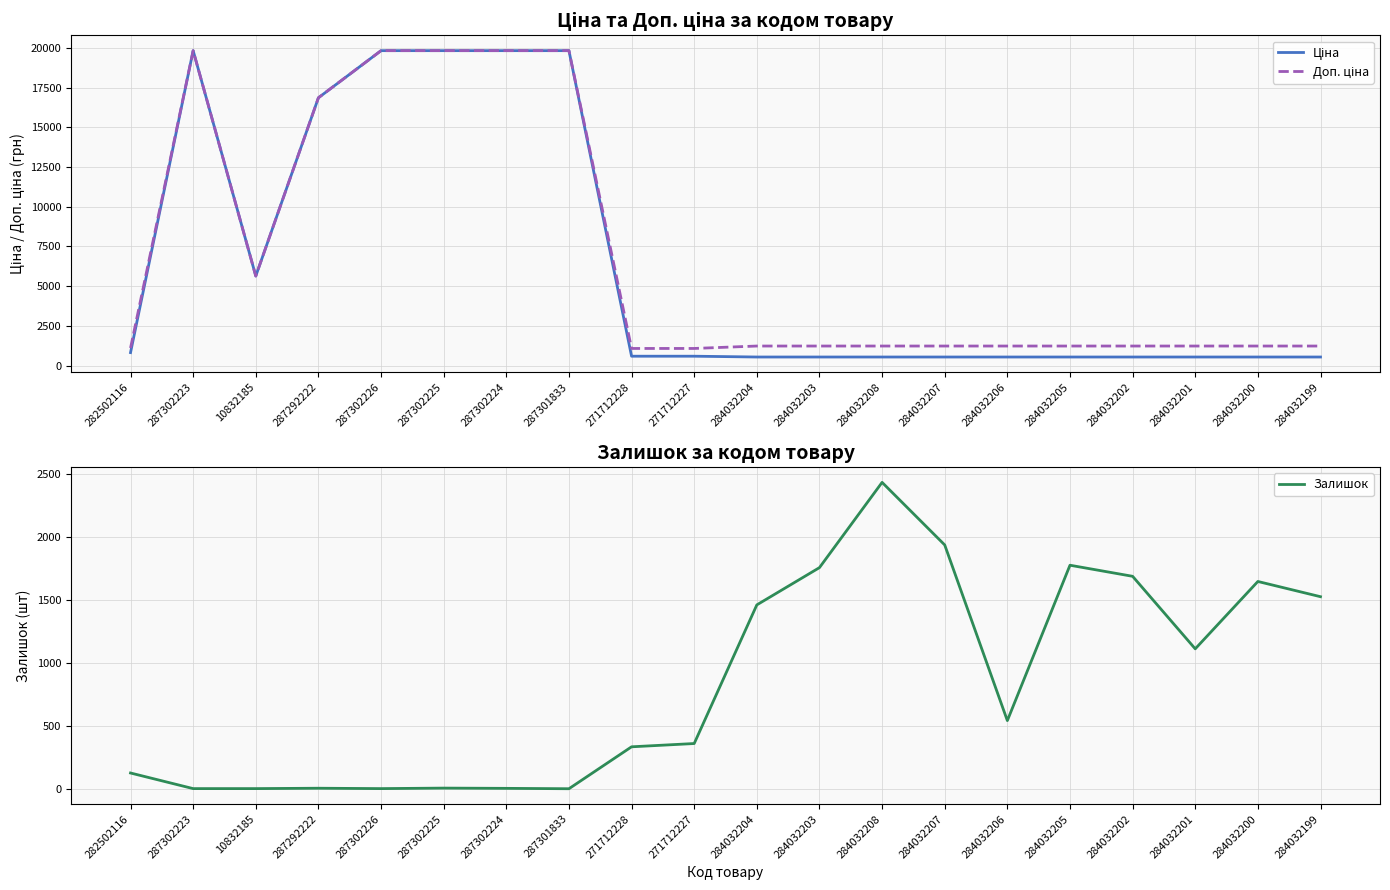

Which series has the largest range (max minus min)?

Ціна